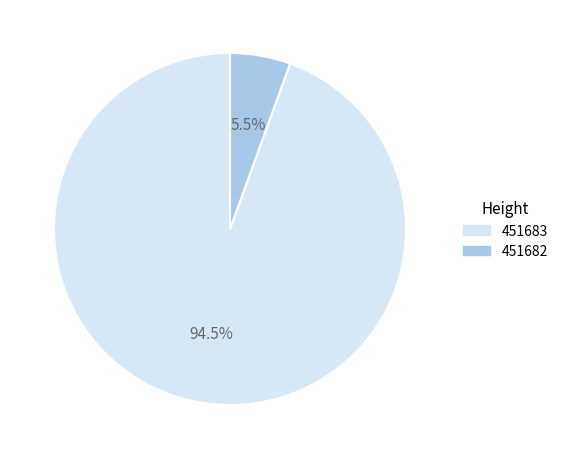

Is the sum of 451682 and 451683 greater than half?

Yes